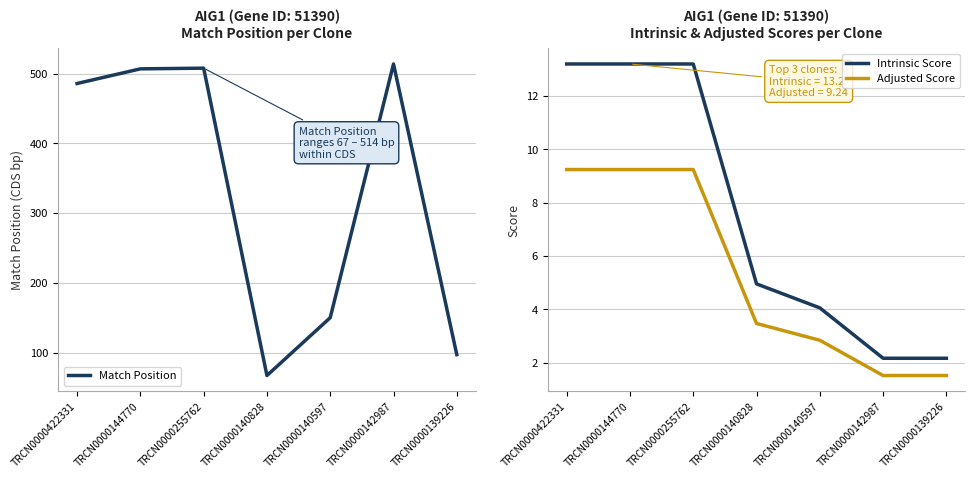

True or false: Adjusted Score and Intrinsic Score cross at least once.

False